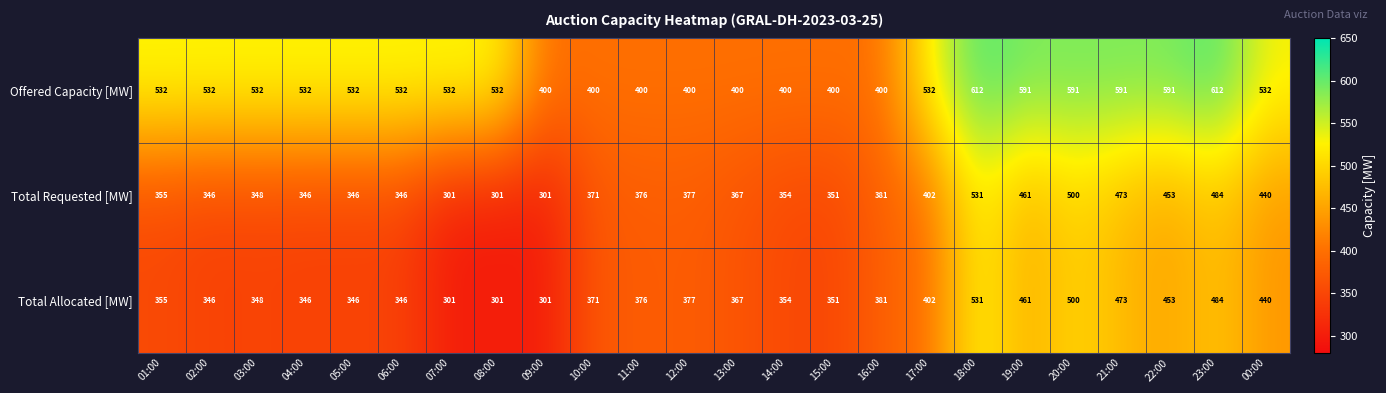

Read the Total Requested [MW] value at 11:00.

376